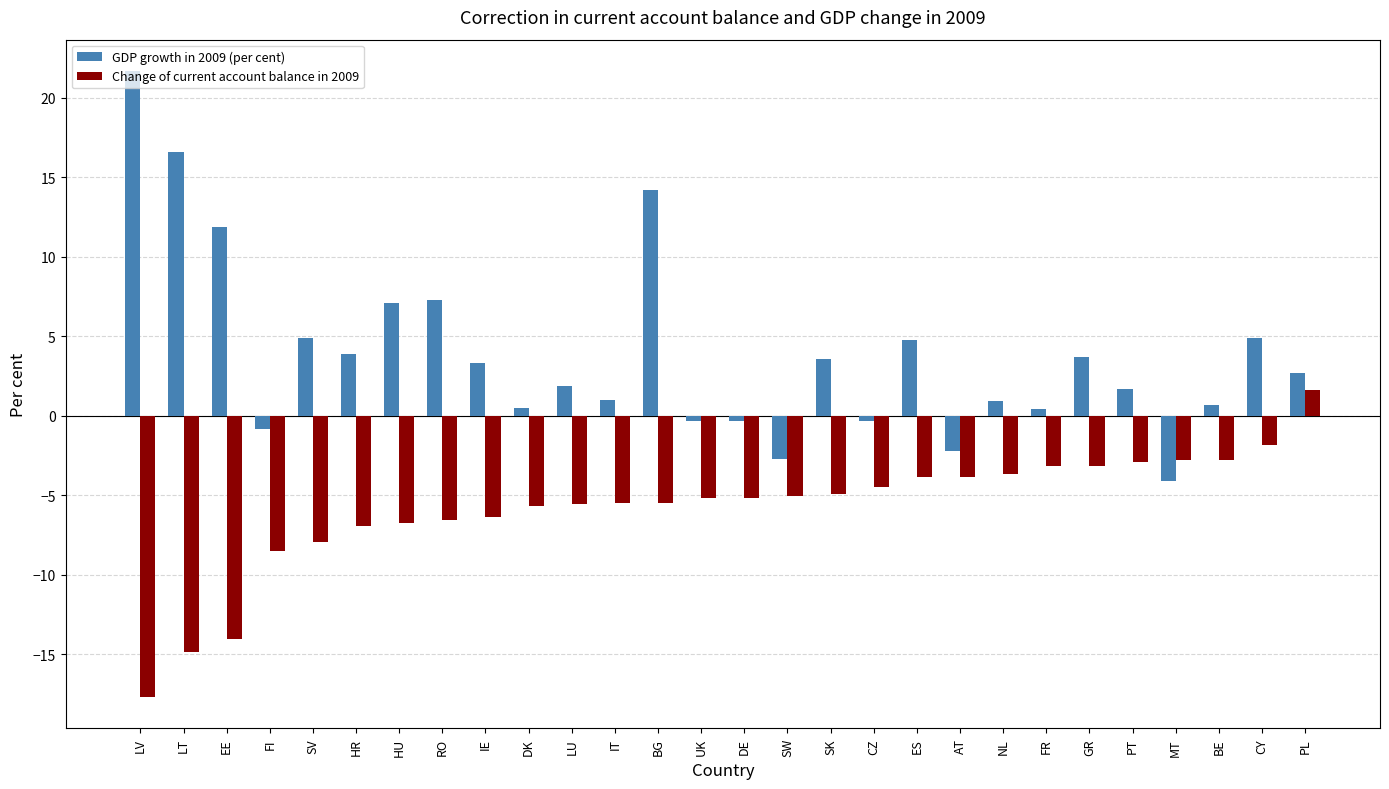

What is the spread (max minus min) of values at CY?

6.8